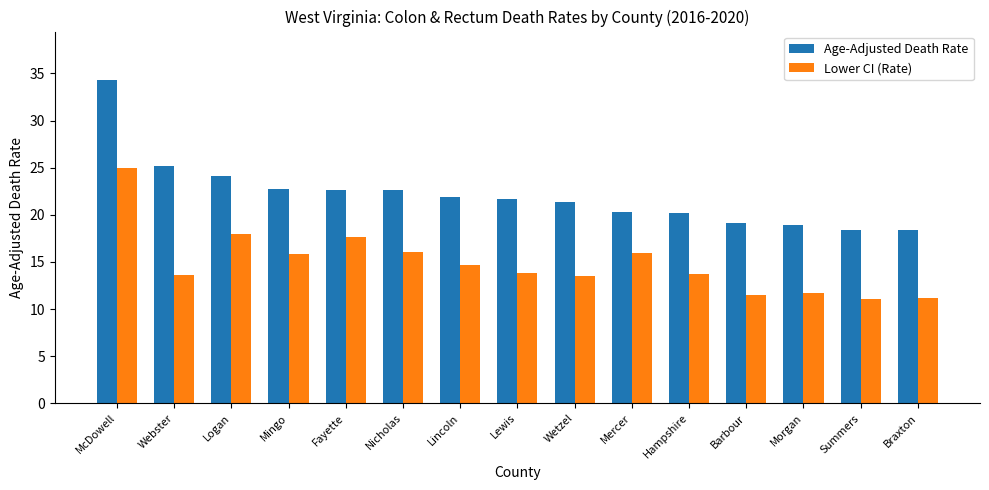

What is the value of the Lower CI (Rate) bar at the 10th from the left?

15.9